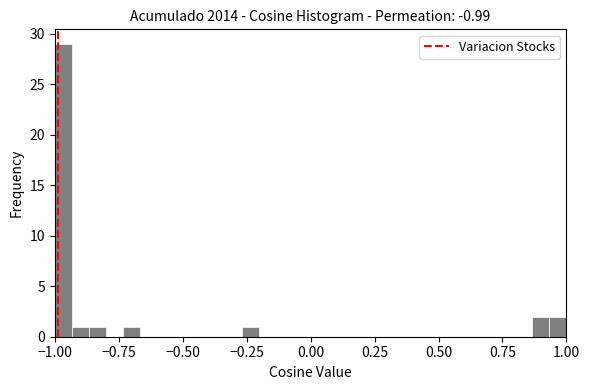

Read against the x-axis, roughly where is the centre of the tallest bar?

-0.95